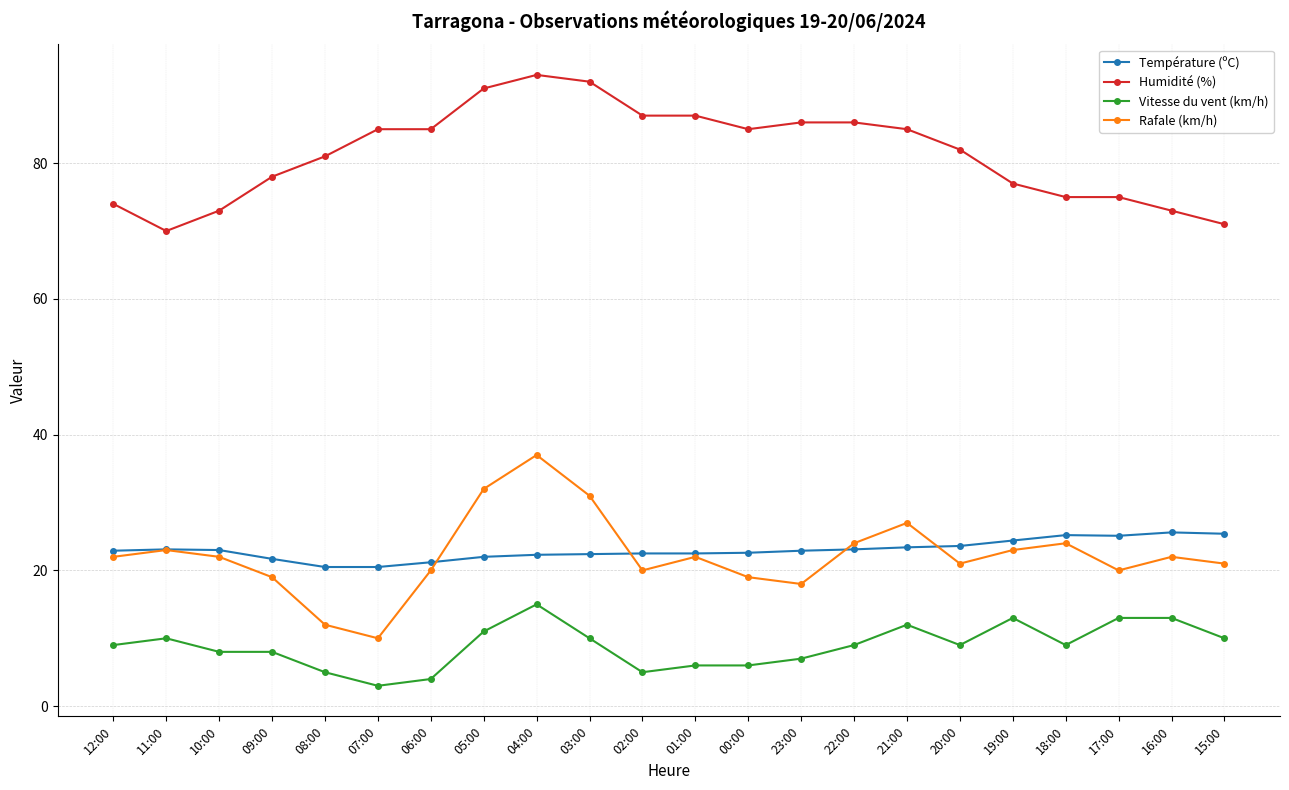

Read the Humidité (%) value at 04:00.

93.0